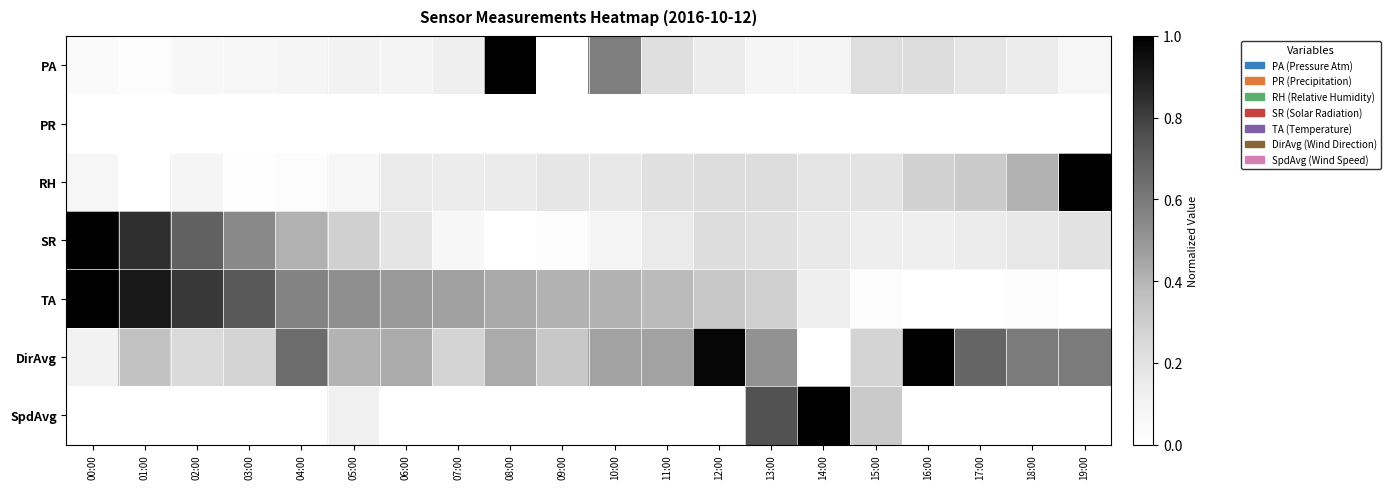

At which category is the sum across all series the highest?

00:00